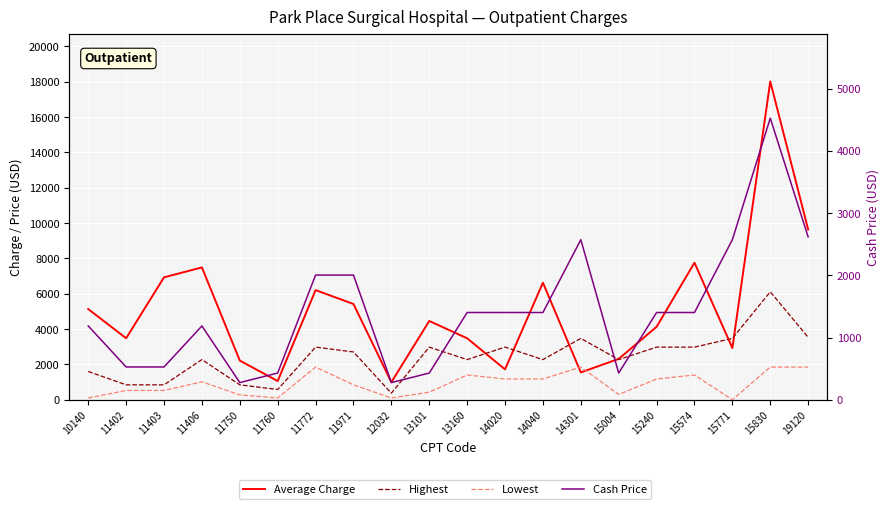

At which category is the sum across all series the highest?

15830